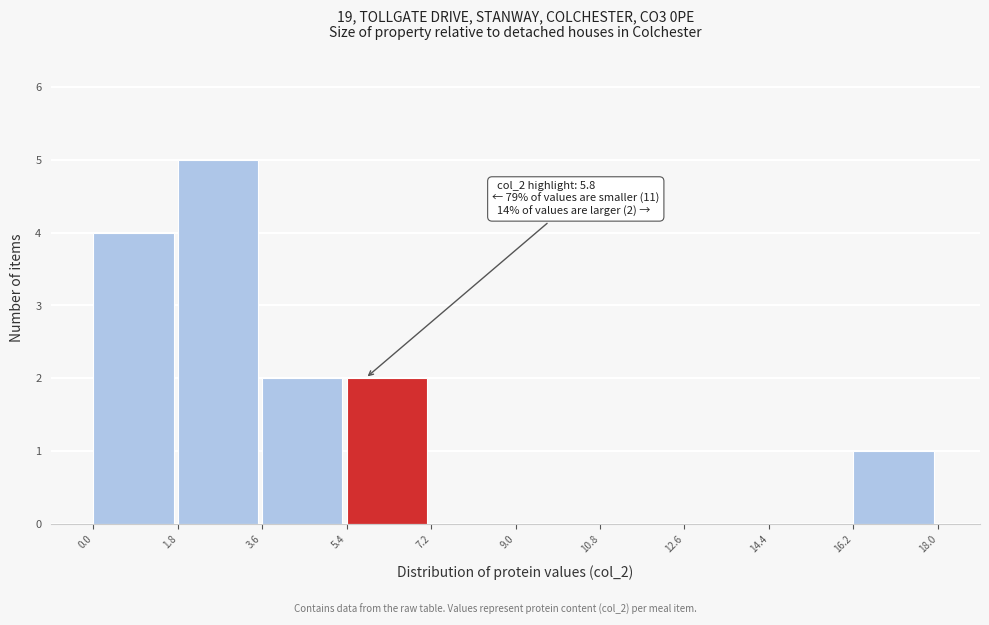

Over which range of the x-axis is the bar tallest?

1.8 to 3.6